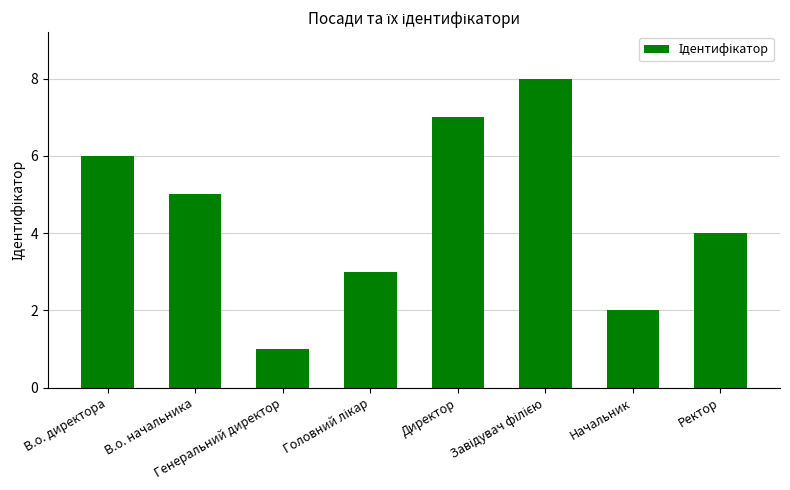

Where is the data nearest to the value 4?

Ректор